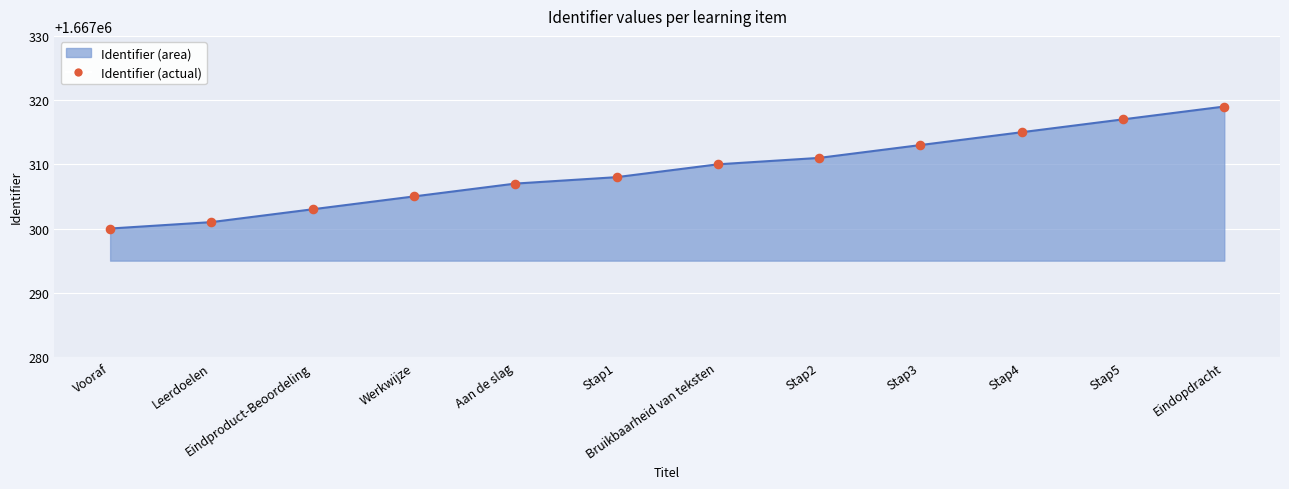

Which has a higher value, Stap3 or Stap5?

Stap5